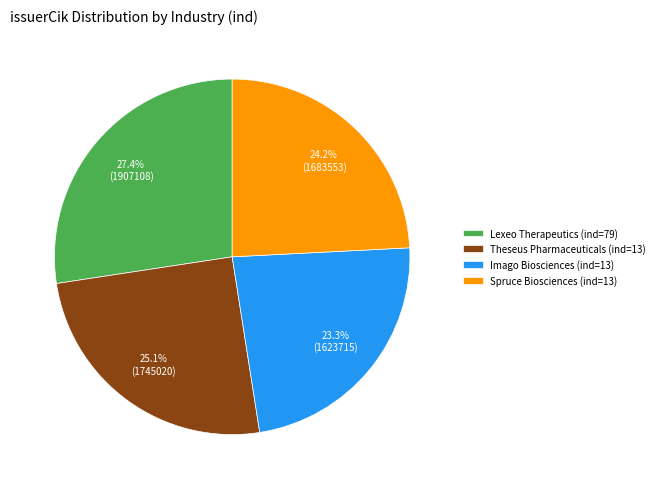

Which slice is the smallest?

Imago Biosciences (ind=13)